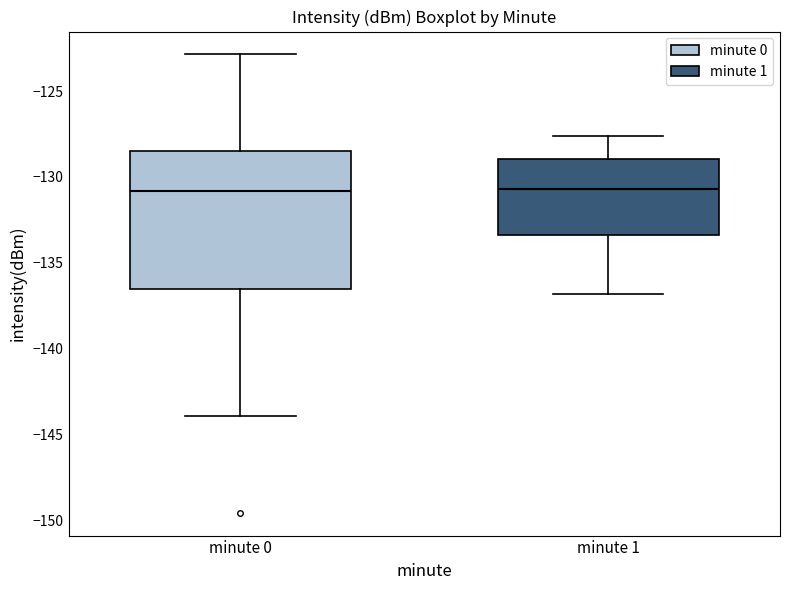

Reading left to right, read every box against the y-axis: the position of its median line, the range the box covers, and the ends of its whiskers. The values are not printed on the chart, so give them approximately, as read against the axis.

minute 0: median -131.0, box -136.5 to -128.5, whiskers -144.0 to -123.0
minute 1: median -130.5, box -133.5 to -129.0, whiskers -137.0 to -127.5